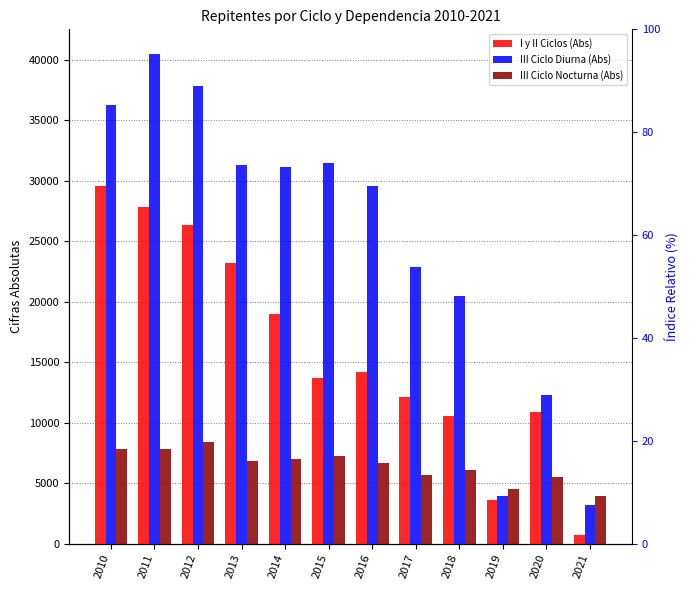

What is the value of the III Ciclo Nocturna (Abs) bar at the 1st from the left?

7866